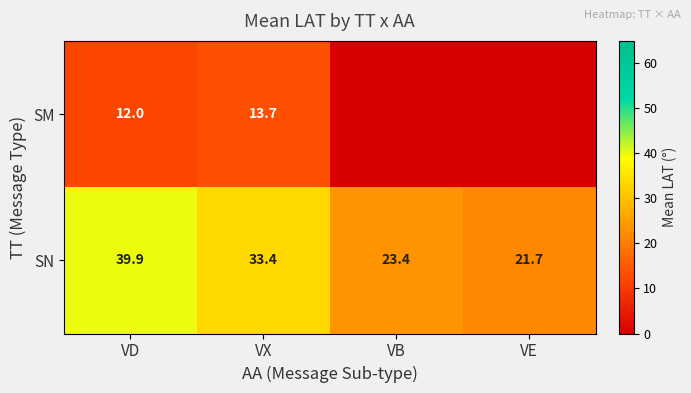

At which category does the chart reach its peak across all series?

VD